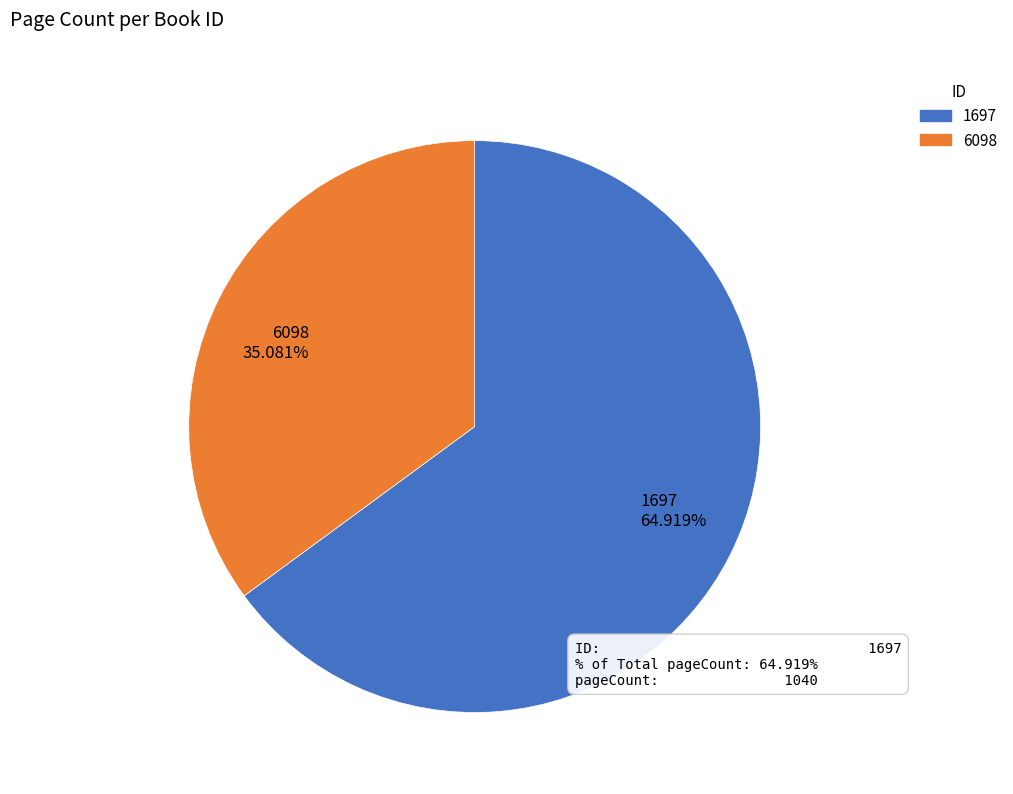

How much of the chart is everything except 6098?

64.9%